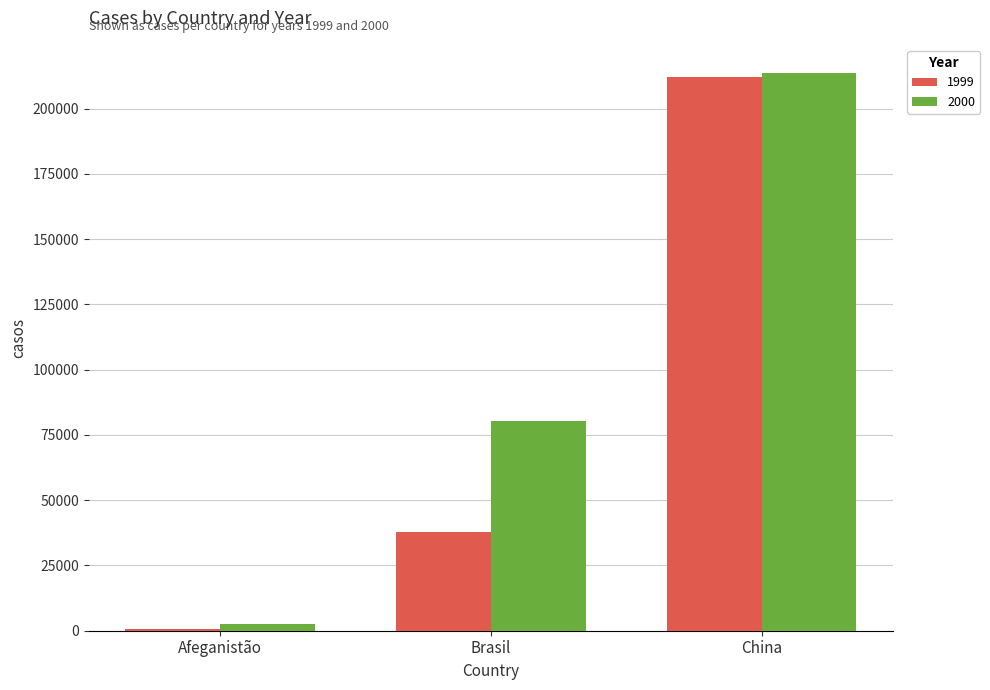

Rank the series by their average value, from highest to lowest.

2000, 1999